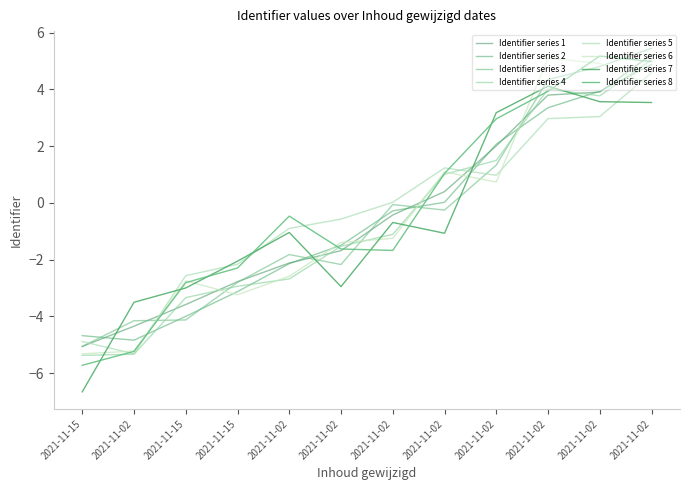

How many lines are shown in the chart?

8